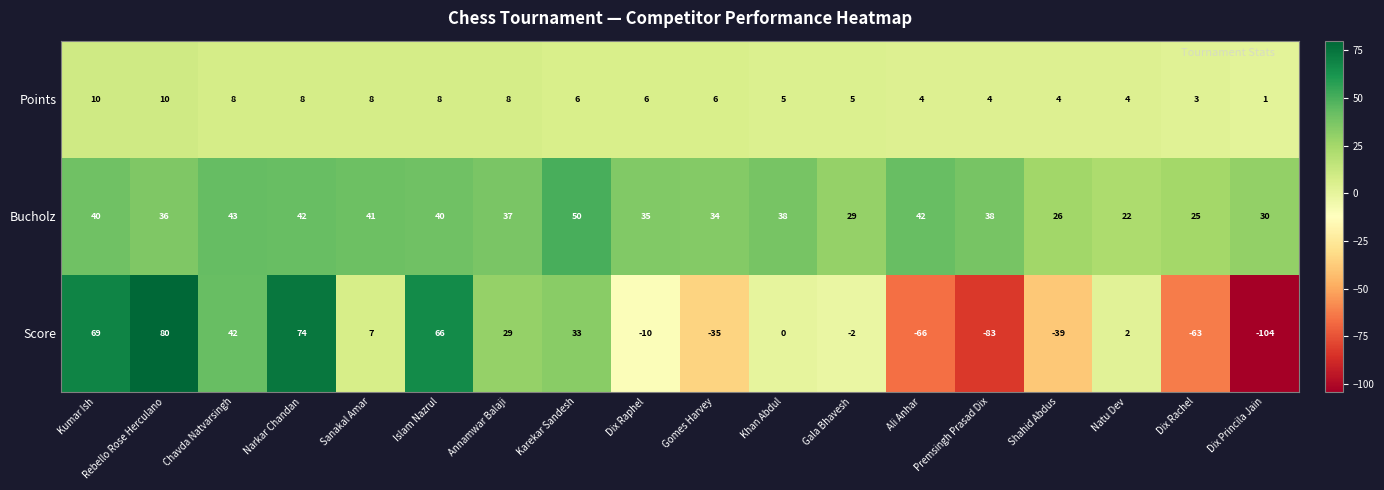

Where is Score nearest to the value -12?

Dix Raphel